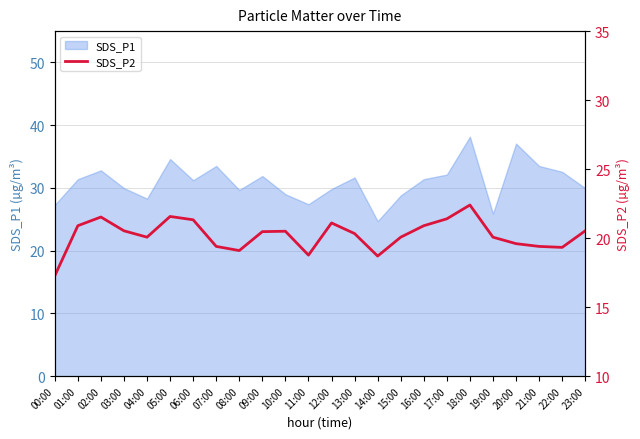

Which has a higher value, 10:00 or 01:00?

01:00